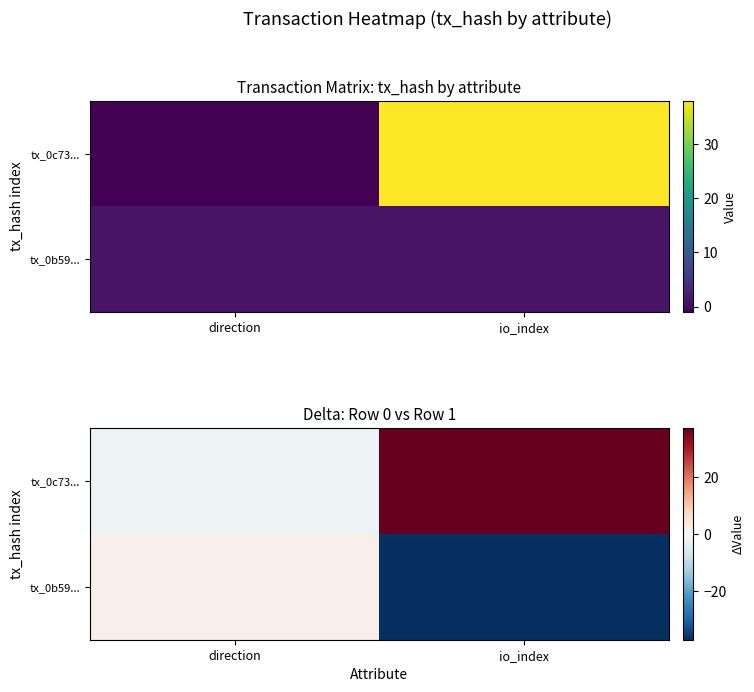

The tx_0c73... series shows -1 at direction. True or false?

False